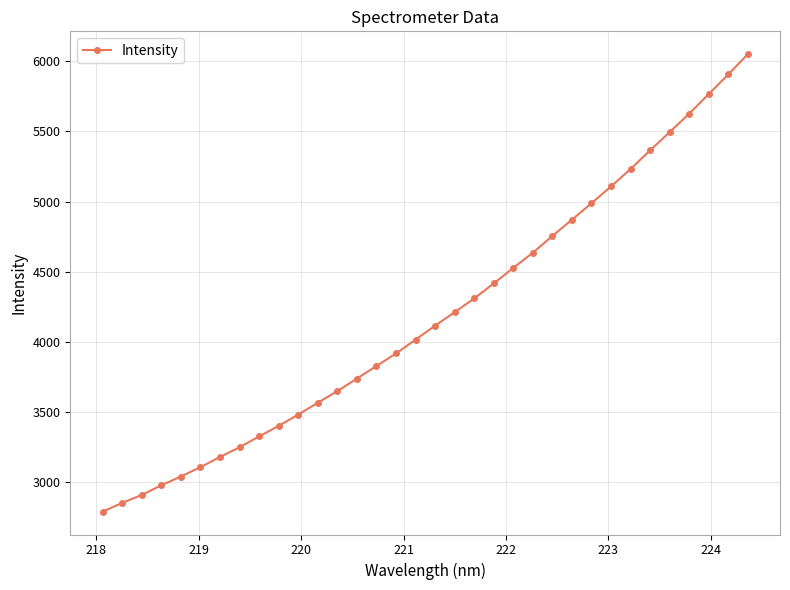

What is the value of the 12th point from the left?

3565.5